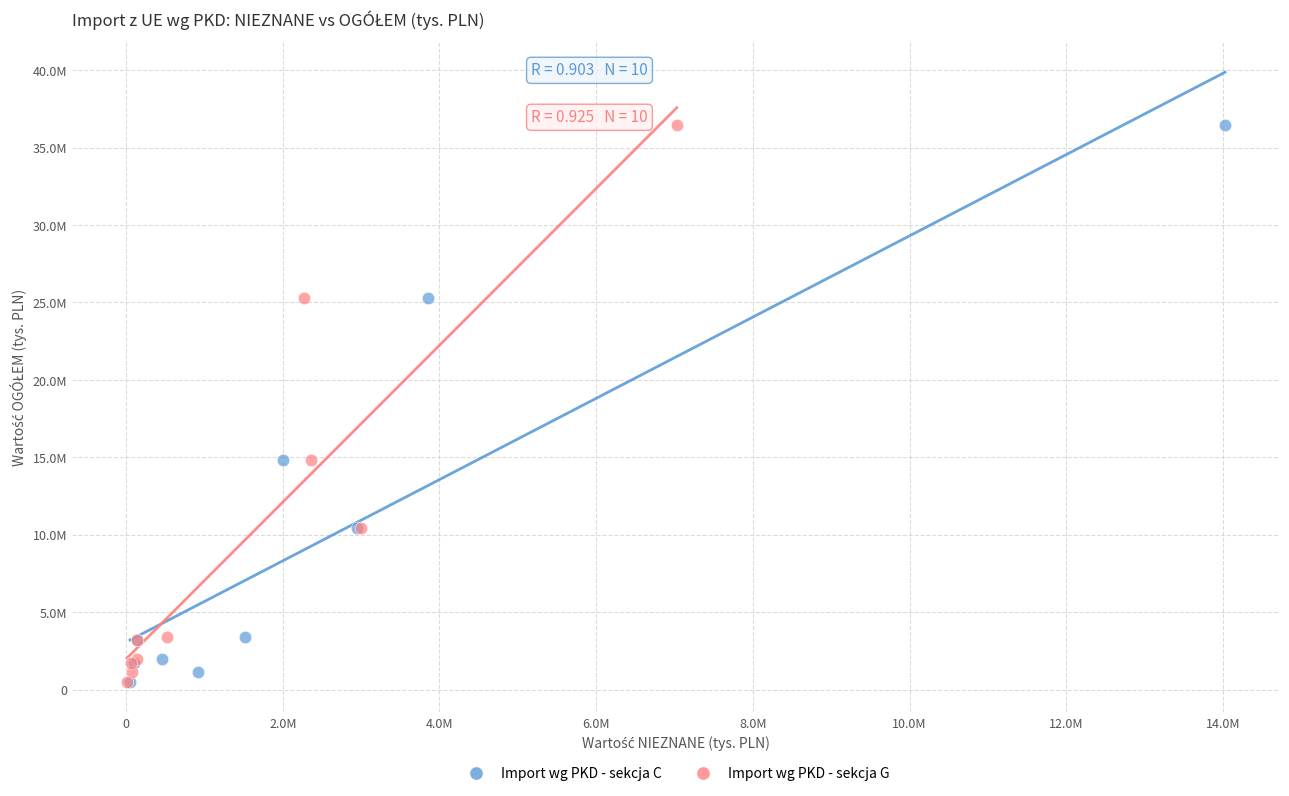

What are all the series names shown in the legend?

Import wg PKD - sekcja C, Import wg PKD - sekcja G